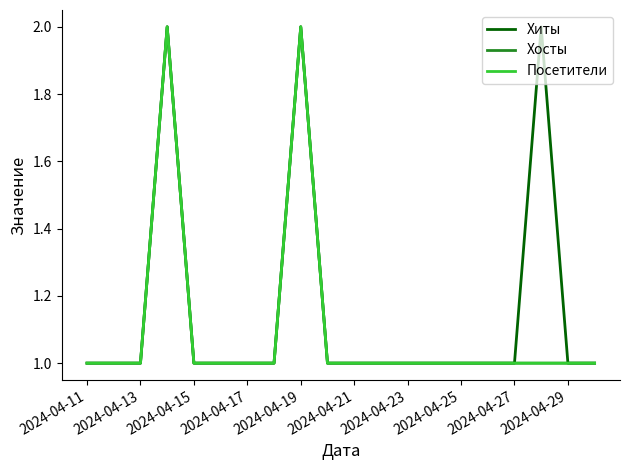

Reading left to right, what are all the values shown in this chart?

Хиты: 1	1	1	2	1	1	1	1	2	1	1	1	1	1	1	1	1	2	1	1
Хосты: 1	1	1	2	1	1	1	1	2	1	1	1	1	1	1	1	1	1	1	1
Посетители: 1	1	1	2	1	1	1	1	2	1	1	1	1	1	1	1	1	1	1	1